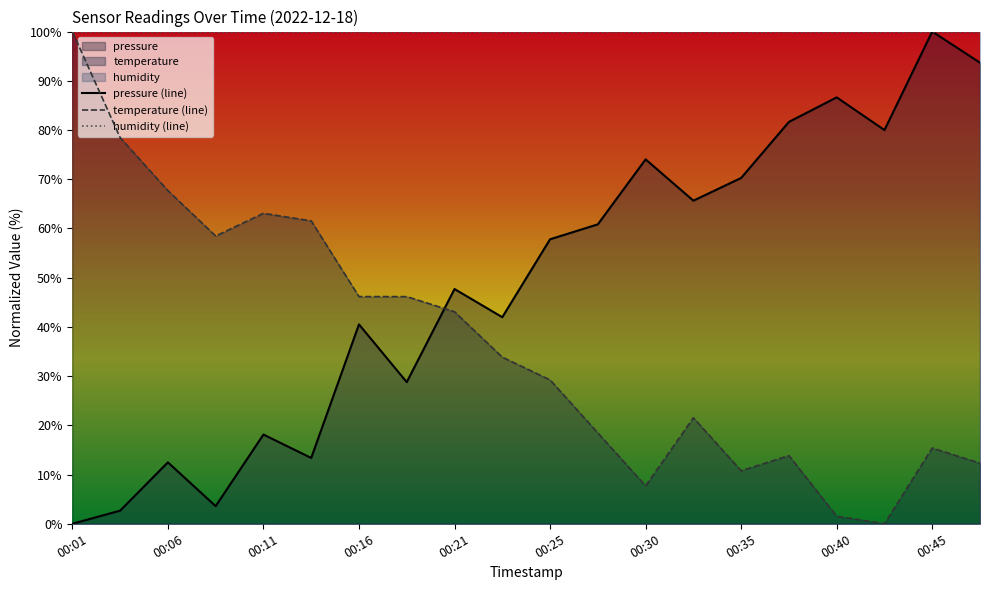

What is the sum of all temperature values?

729.2